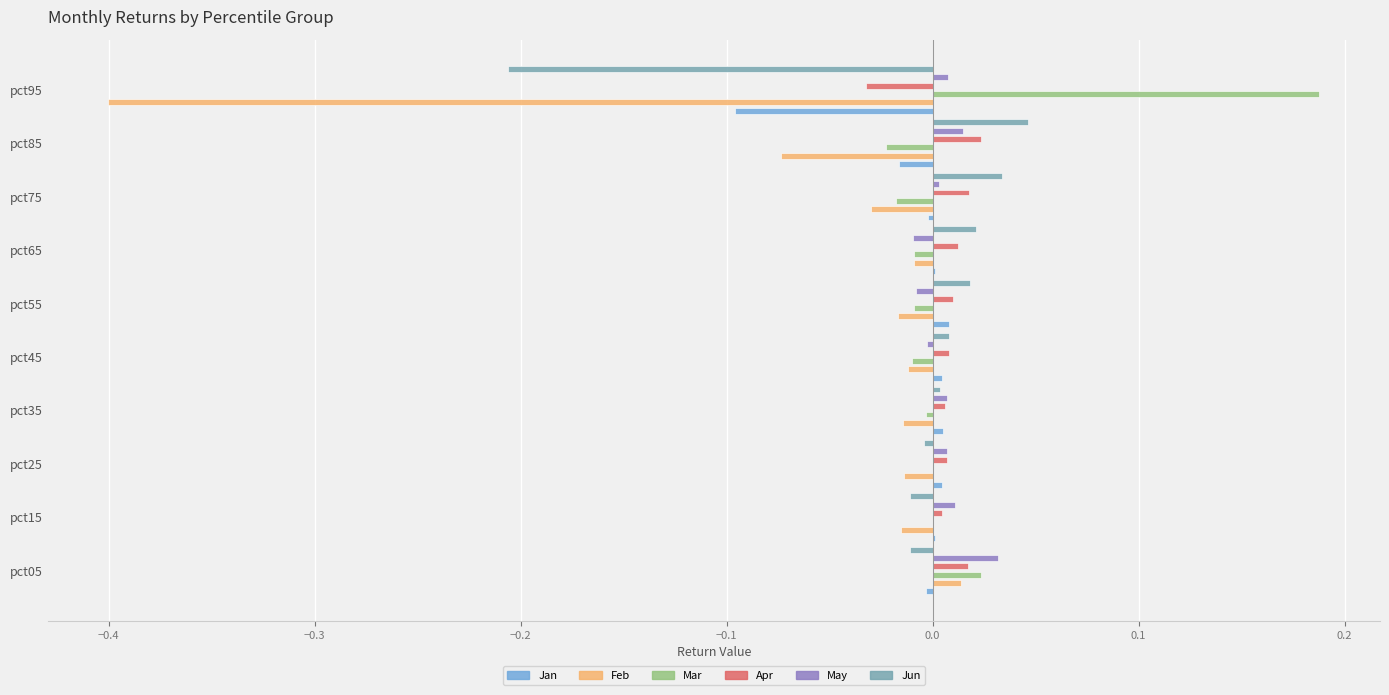

Rank the series by their maximum value, from lowest to highest.

Jan, Feb, Apr, May, Jun, Mar